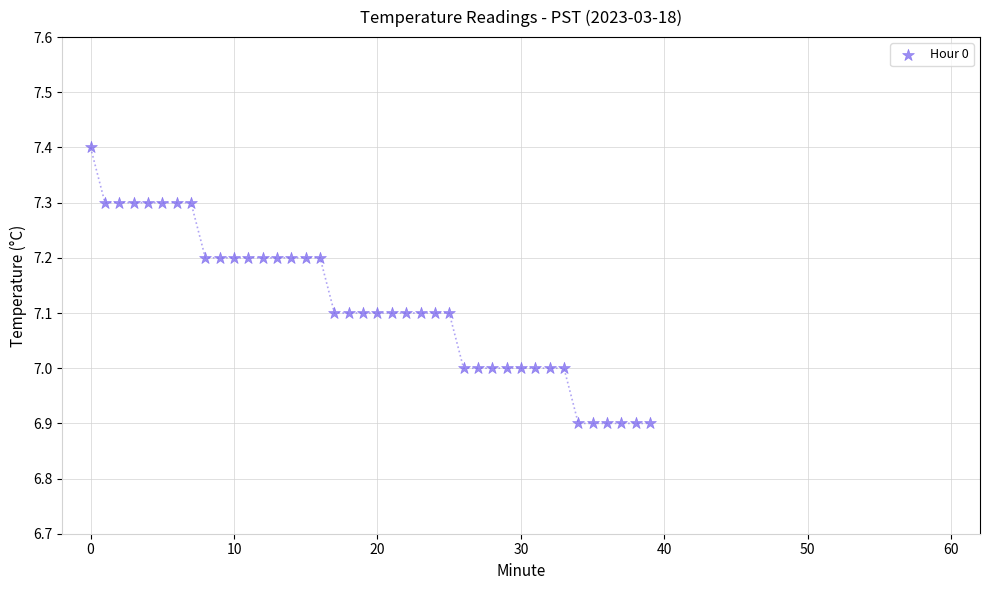

How many points are shown in the scatter plot?

40